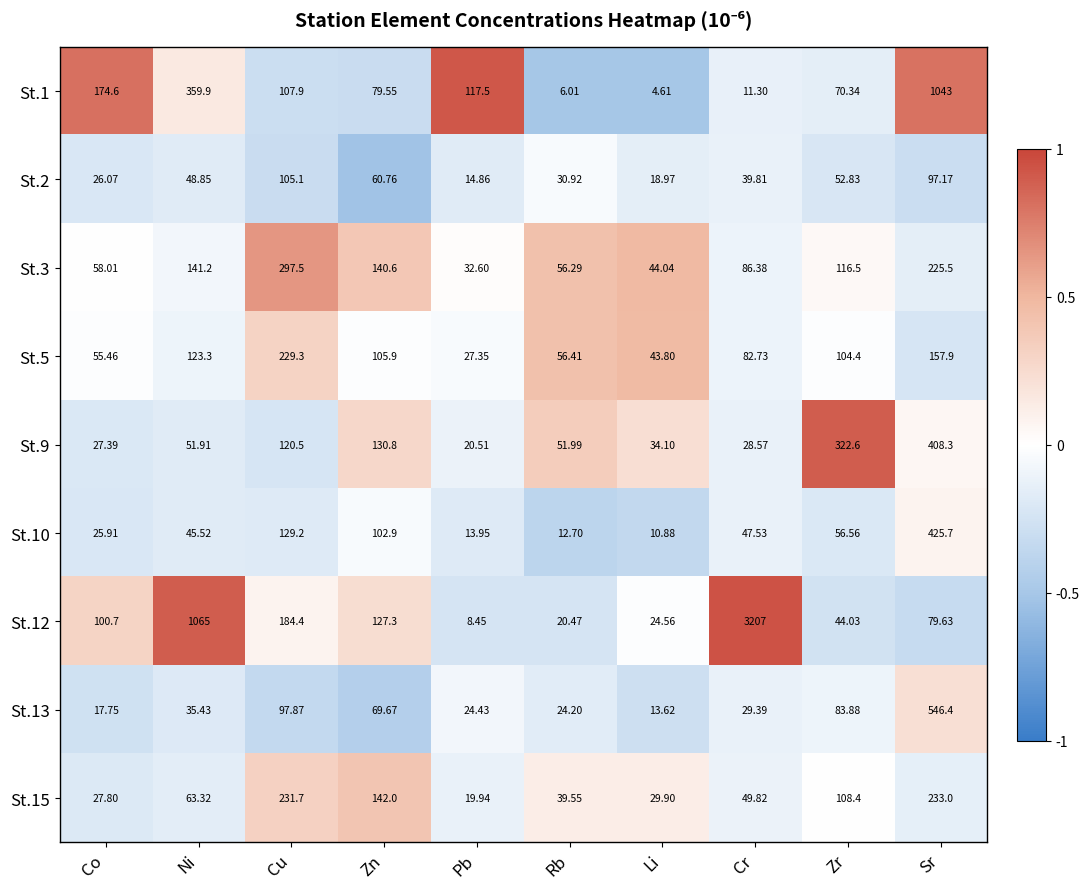

At which label does St.3 reach its minimum?

Pb